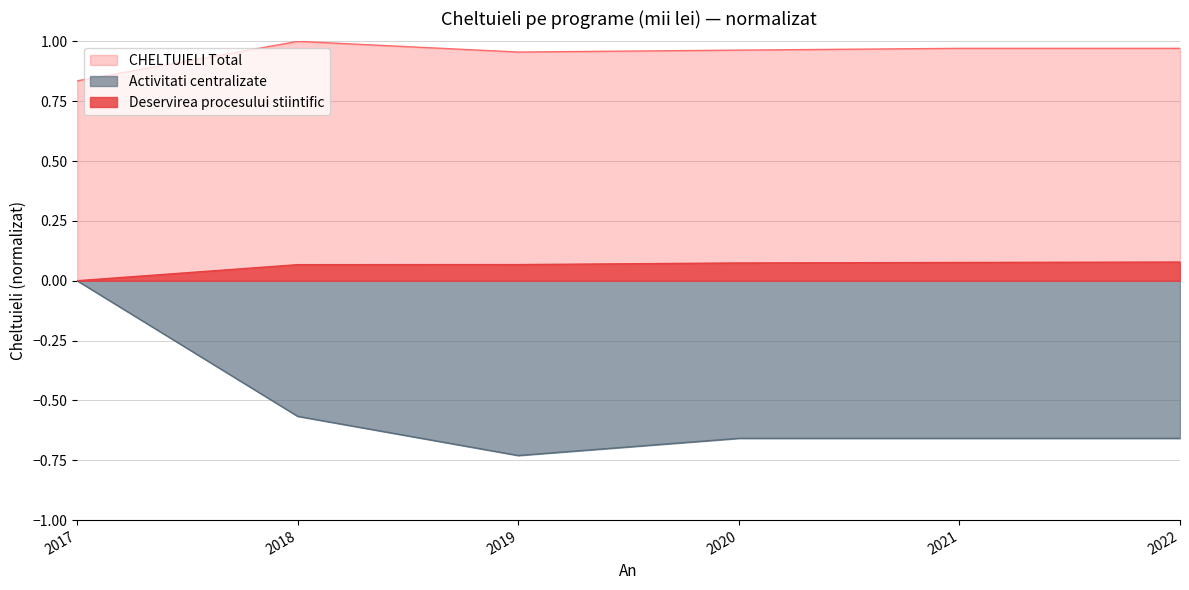

How many values in Activitati centralizate are below zero?

5